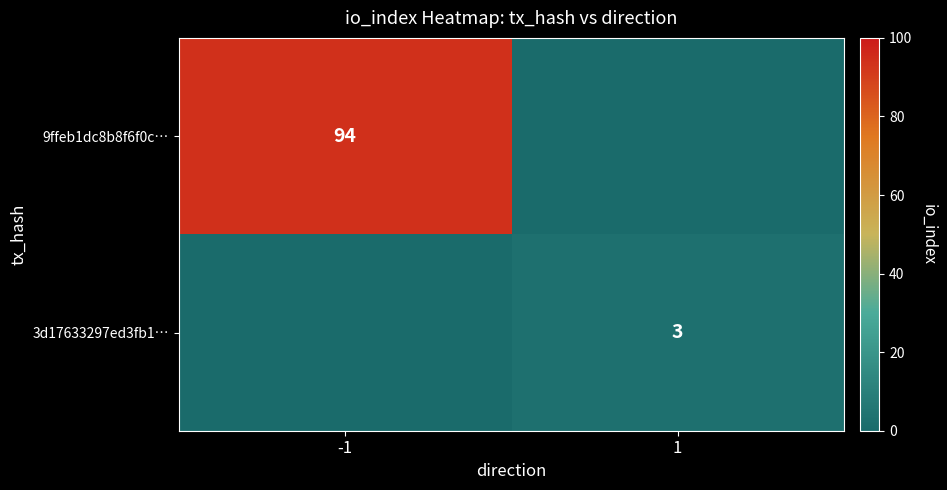

Is it true that 3d17633297ed3fb1… equals 2 at 1?

False